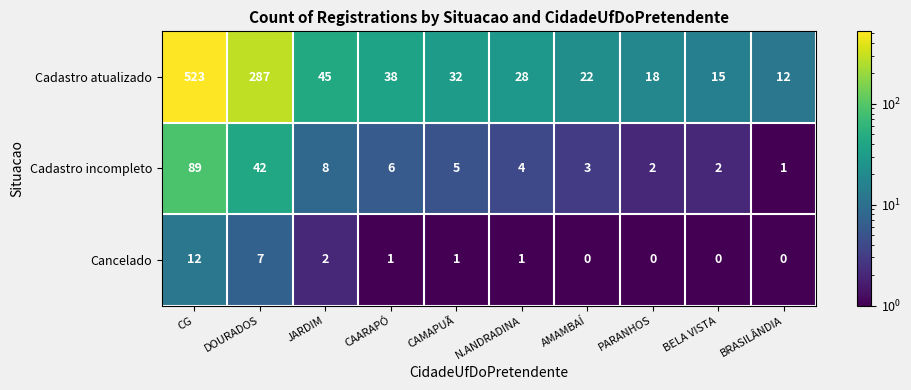

At which category is the sum across all series the highest?

CG